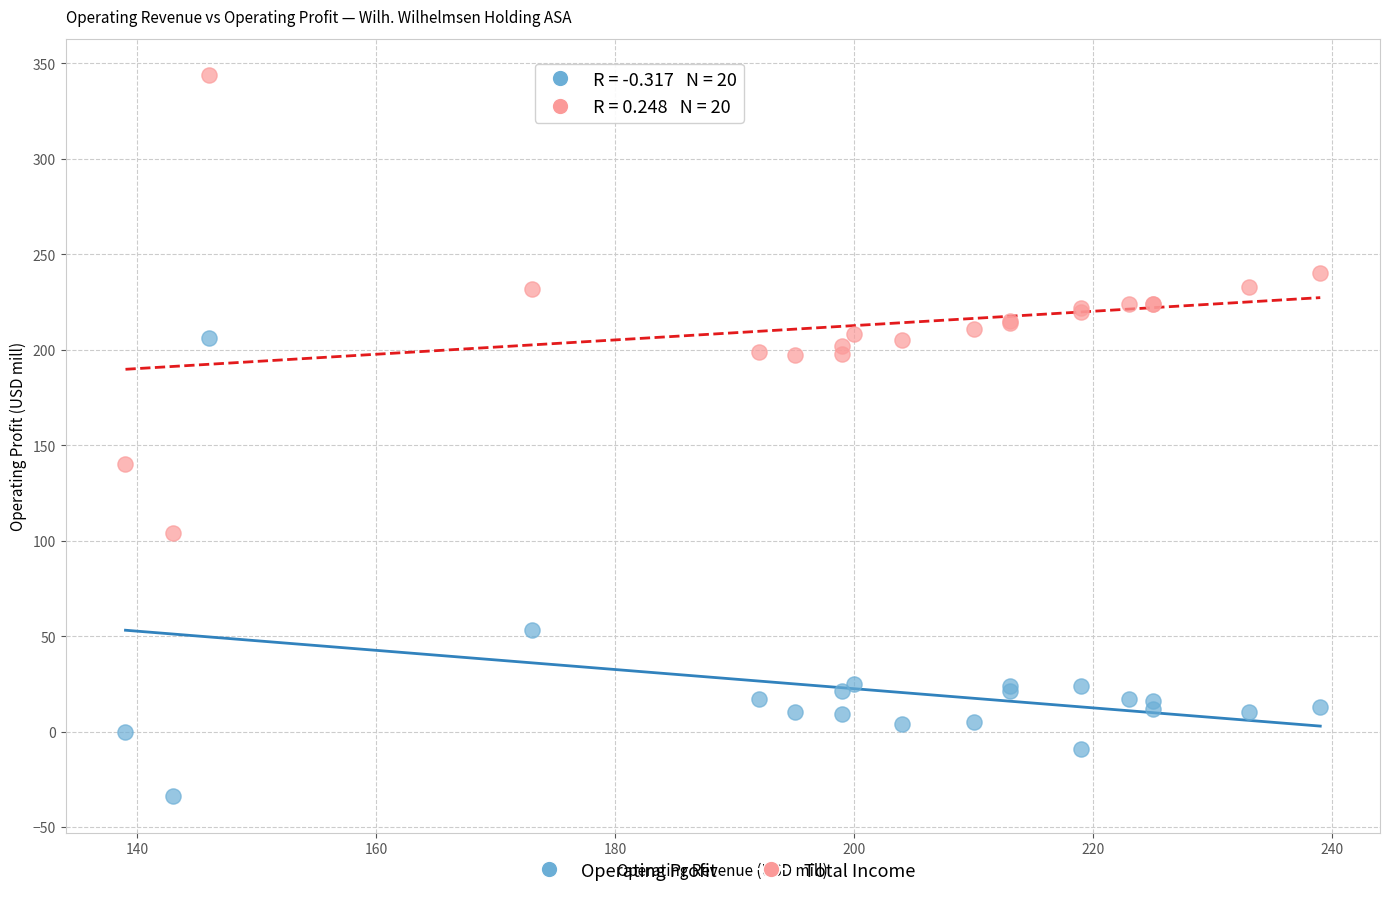

Which series contains the highest Y value?

Total Income